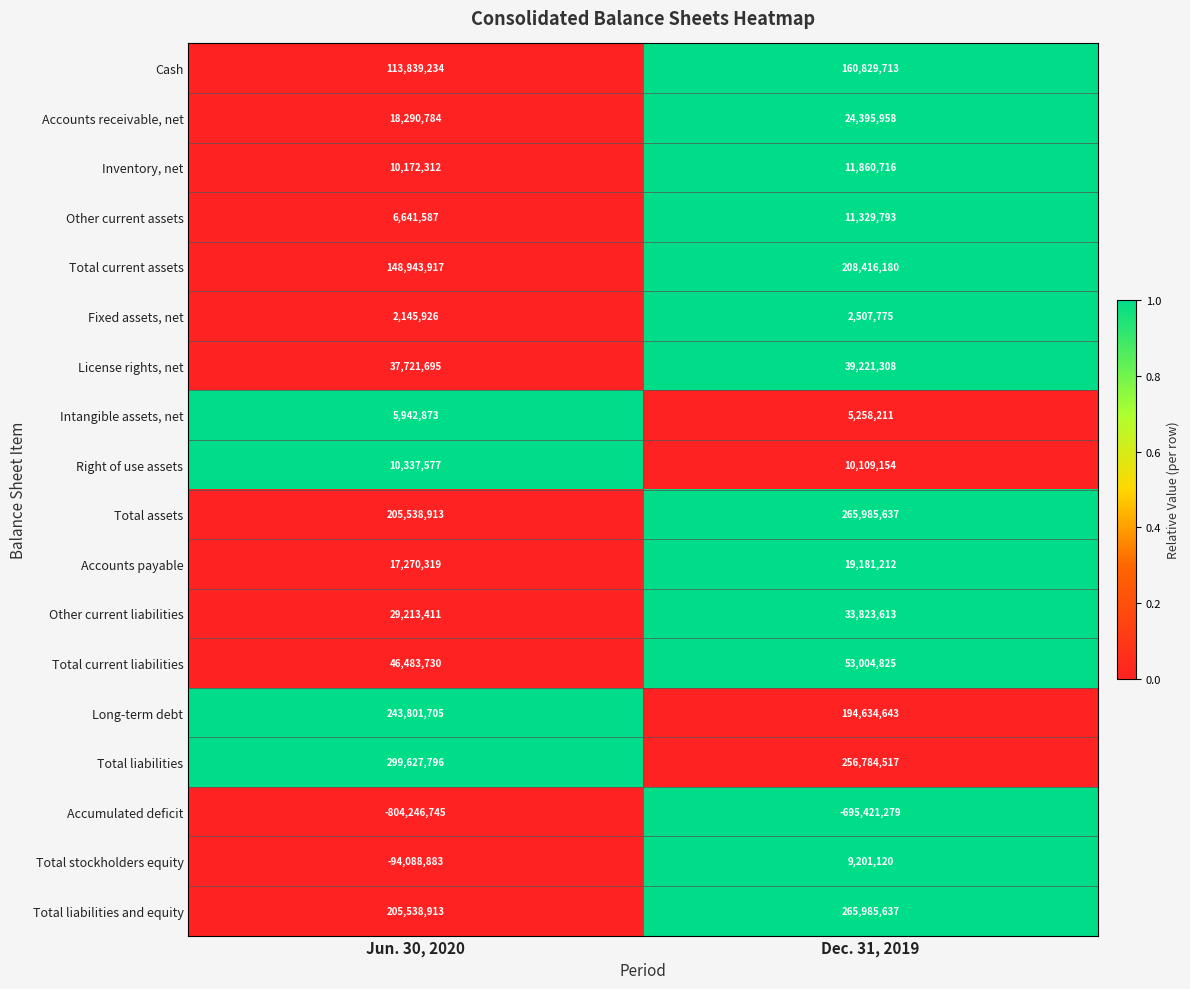

Where is Accounts payable nearest to the value 18225765?

Jun. 30, 2020